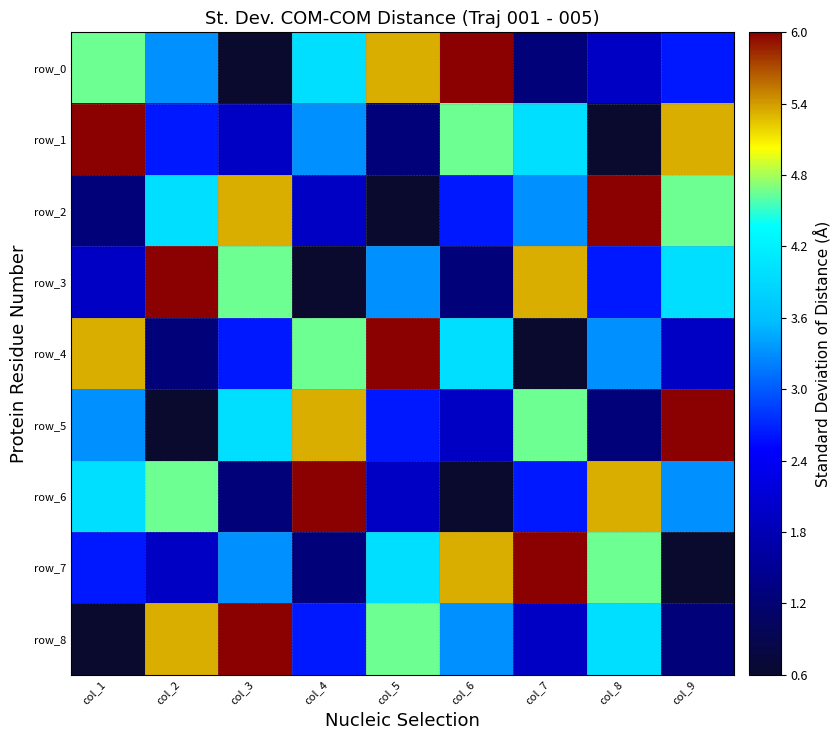

Reading left to right, what are all the values shown in this chart?

row_0: col_1=4.7	col_2=3.3	col_3=0.6	col_4=4.0	col_5=5.3	col_6=6.0	col_7=1.3	col_8=2.0	col_9=2.6
row_1: col_1=6.0	col_2=2.6	col_3=2.0	col_4=3.3	col_5=1.3	col_6=4.7	col_7=4.0	col_8=0.6	col_9=5.3
row_2: col_1=1.3	col_2=4.0	col_3=5.3	col_4=2.0	col_5=0.6	col_6=2.6	col_7=3.3	col_8=6.0	col_9=4.7
row_3: col_1=2.0	col_2=6.0	col_3=4.7	col_4=0.6	col_5=3.3	col_6=1.3	col_7=5.3	col_8=2.6	col_9=4.0
row_4: col_1=5.3	col_2=1.3	col_3=2.6	col_4=4.7	col_5=6.0	col_6=4.0	col_7=0.6	col_8=3.3	col_9=2.0
row_5: col_1=3.3	col_2=0.6	col_3=4.0	col_4=5.3	col_5=2.6	col_6=2.0	col_7=4.7	col_8=1.3	col_9=6.0
row_6: col_1=4.0	col_2=4.7	col_3=1.3	col_4=6.0	col_5=2.0	col_6=0.6	col_7=2.6	col_8=5.3	col_9=3.3
row_7: col_1=2.6	col_2=2.0	col_3=3.3	col_4=1.3	col_5=4.0	col_6=5.3	col_7=6.0	col_8=4.7	col_9=0.6
row_8: col_1=0.6	col_2=5.3	col_3=6.0	col_4=2.6	col_5=4.7	col_6=3.3	col_7=2.0	col_8=4.0	col_9=1.3